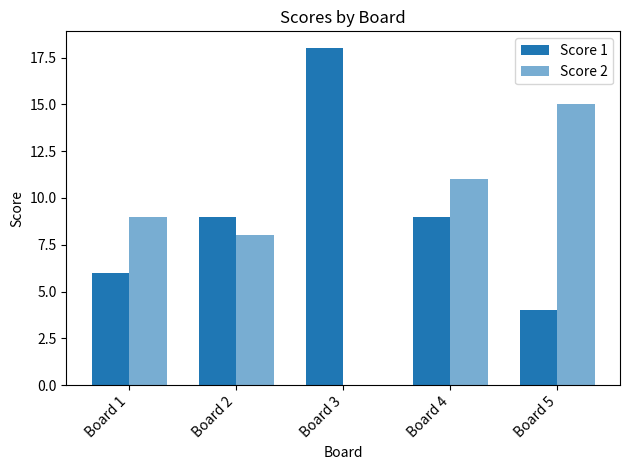

Rank the series by their maximum value, from lowest to highest.

Score 2, Score 1